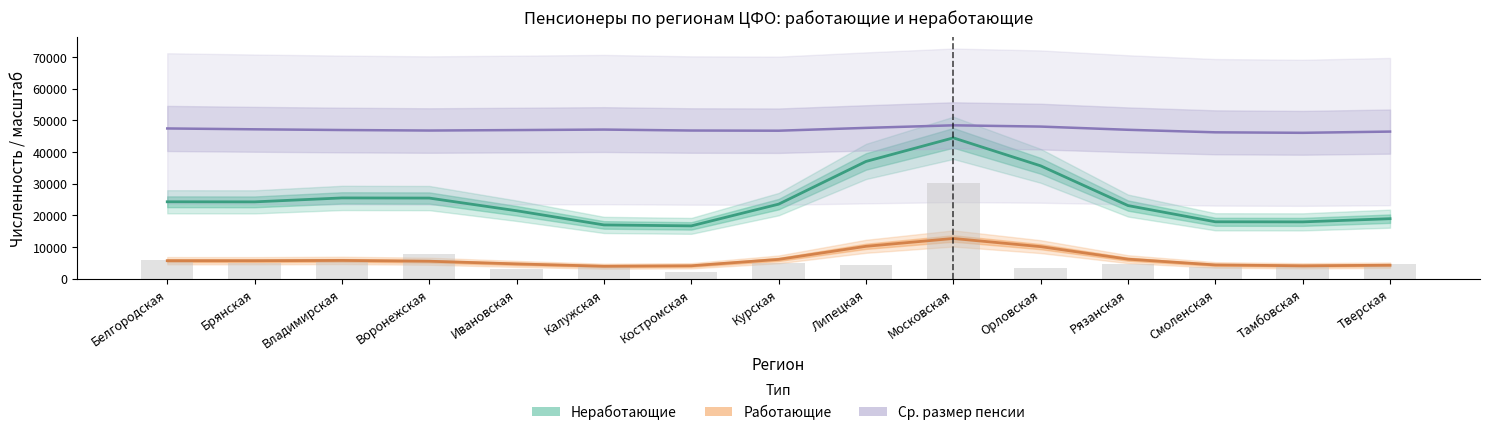

Rank the series at Костромская from lowest to highest value.

Работающие, Неработающие, Ср. размер пенсии (масштаб)